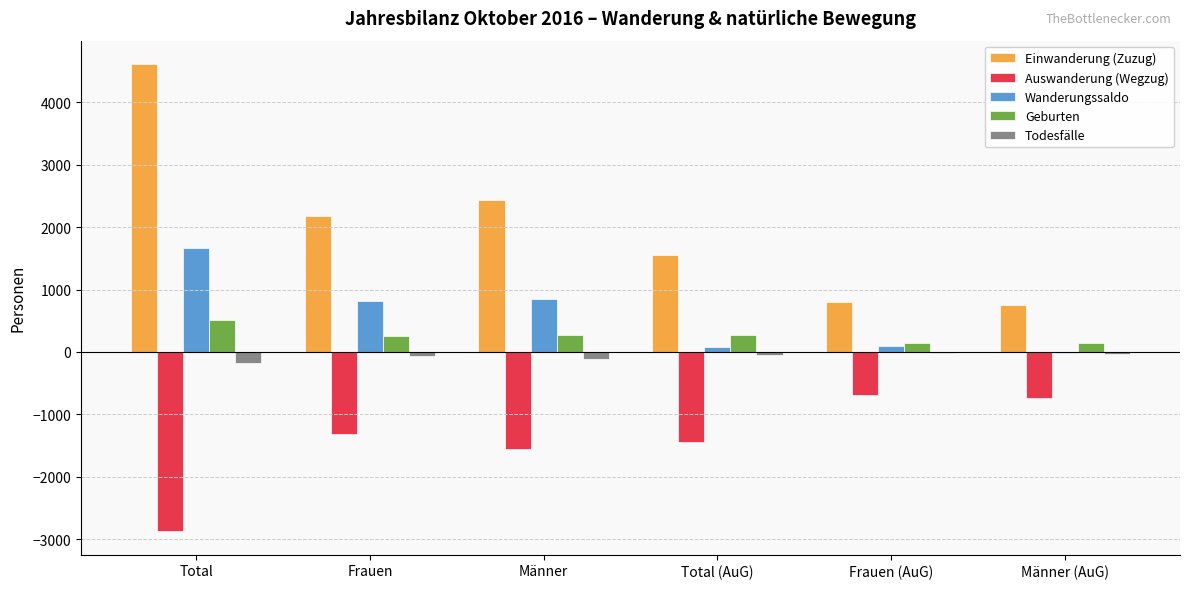

Which category has the highest value across all series?

Total